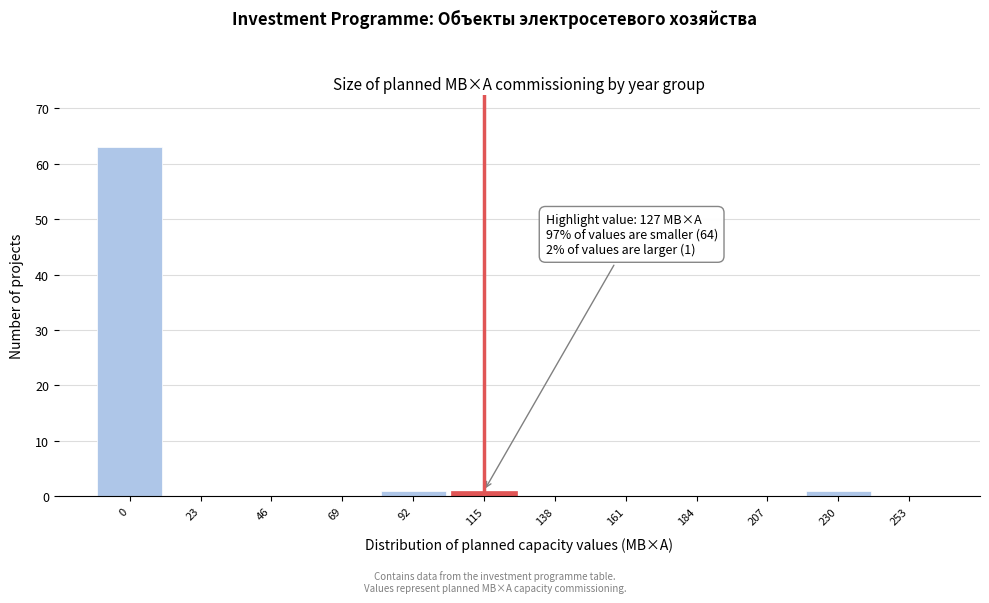

Reading left to right, list all the values displayed in this chart.

0=63	23=0	46=0	69=0	92=1	115=1	138=0	161=0	184=0	207=0	230=1	253=0